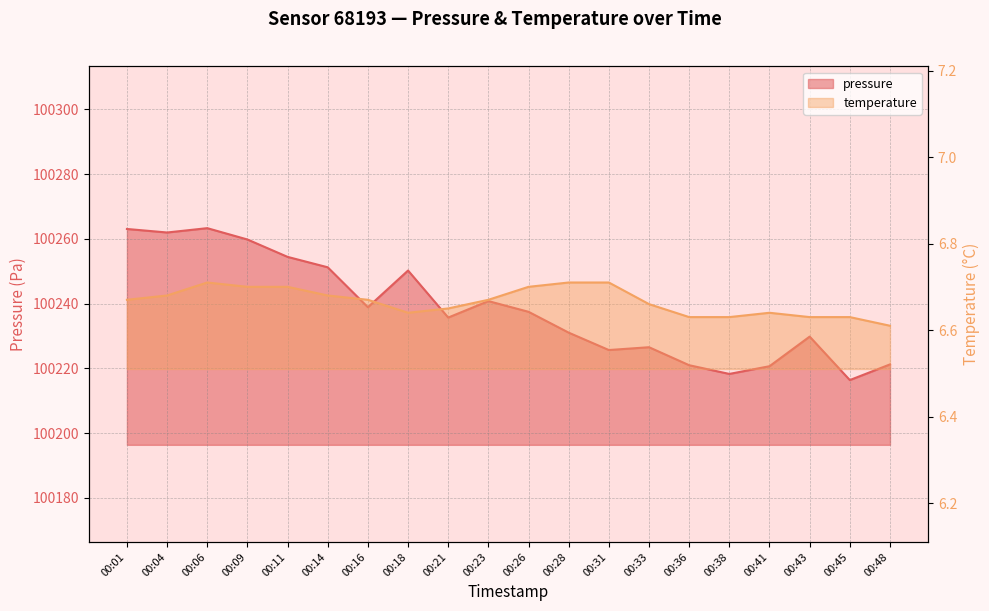

What is the maximum value for temperature?

6.7